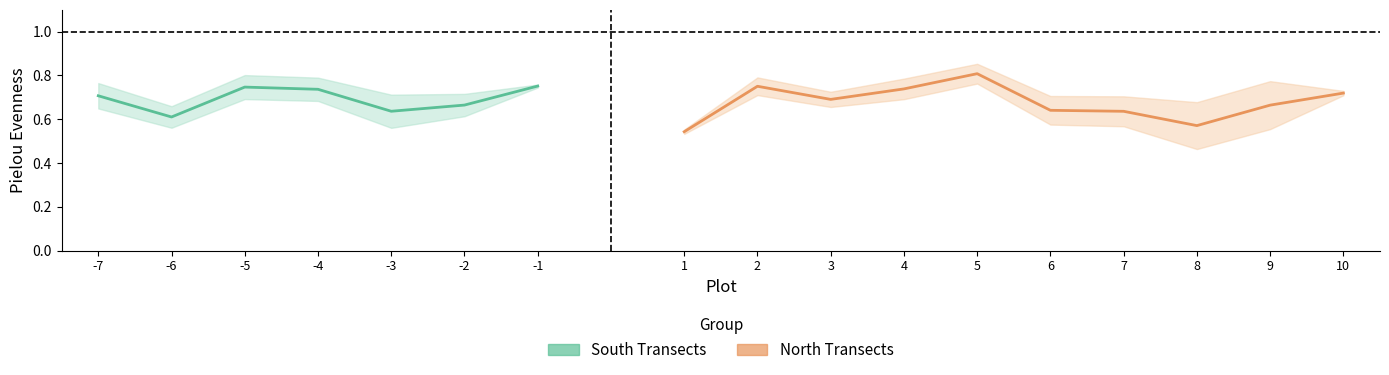

How many interior local peaks does the Pielou_sd series have?

5